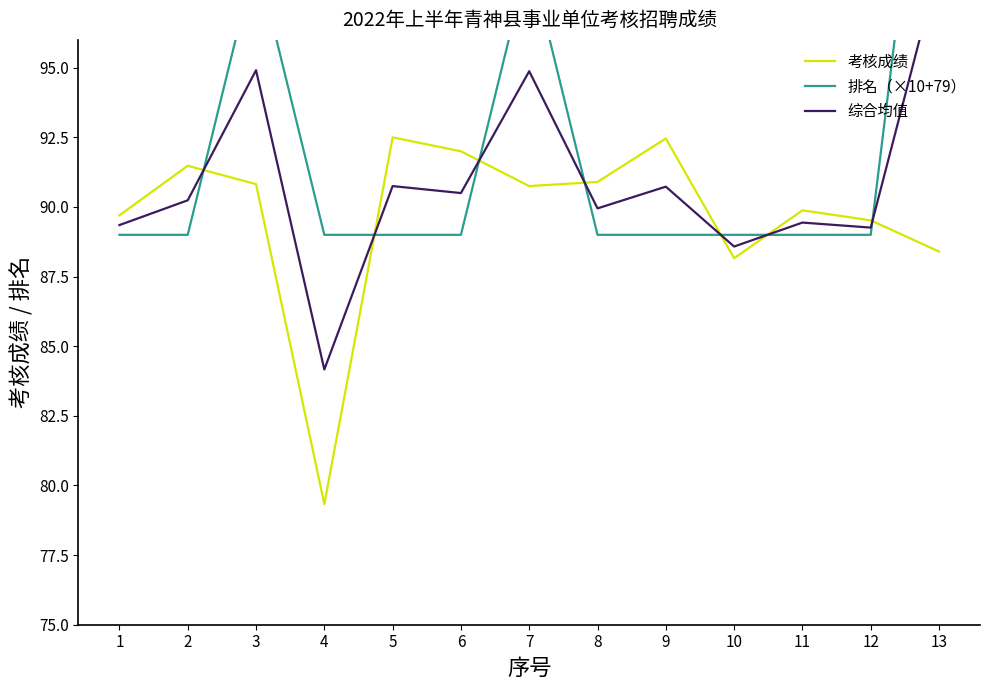

What is the sum of the 考核成绩 values at 12 and 11?

179.4